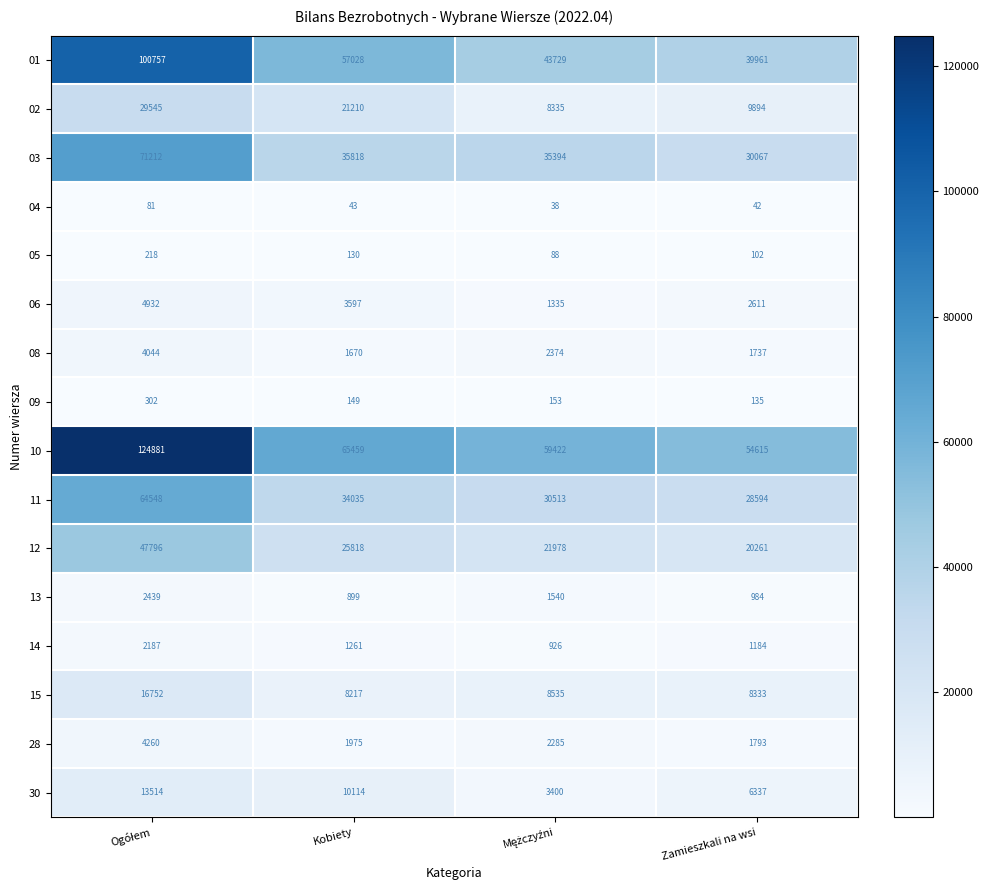

At how many categories does at least one series exceed 48065?

4